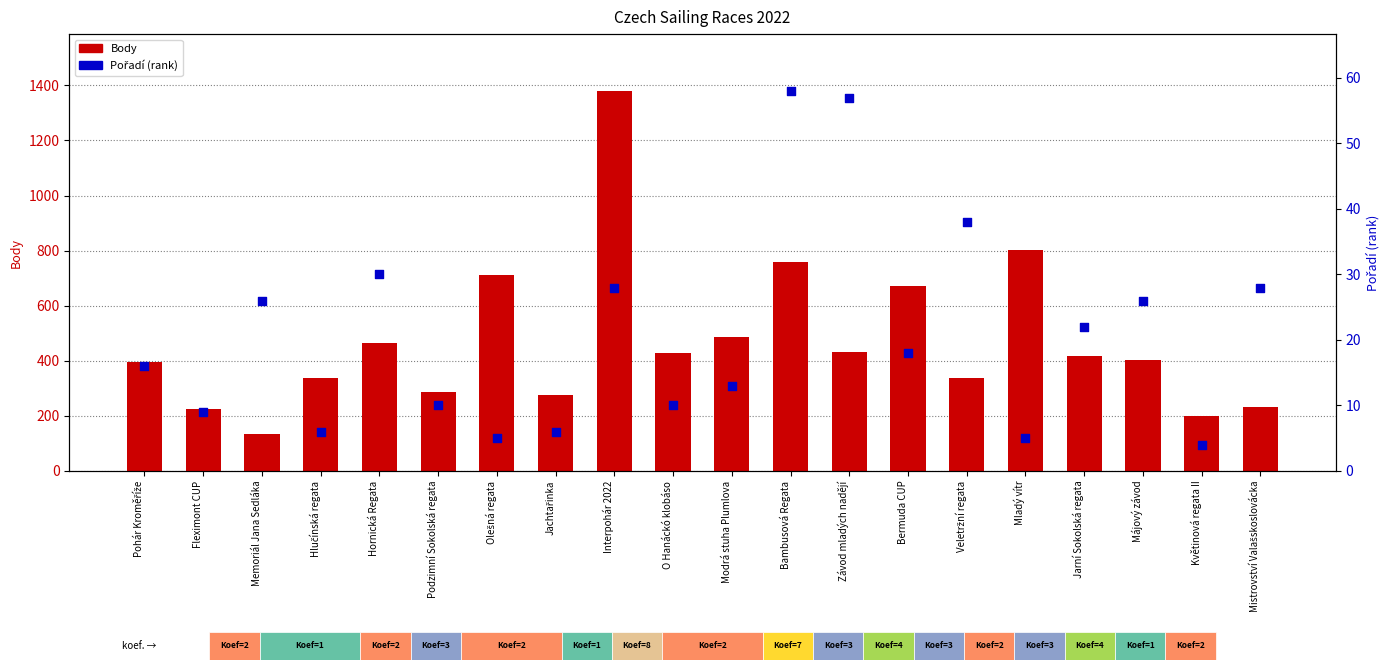

Which series has the largest Y range (max minus min)?

Body